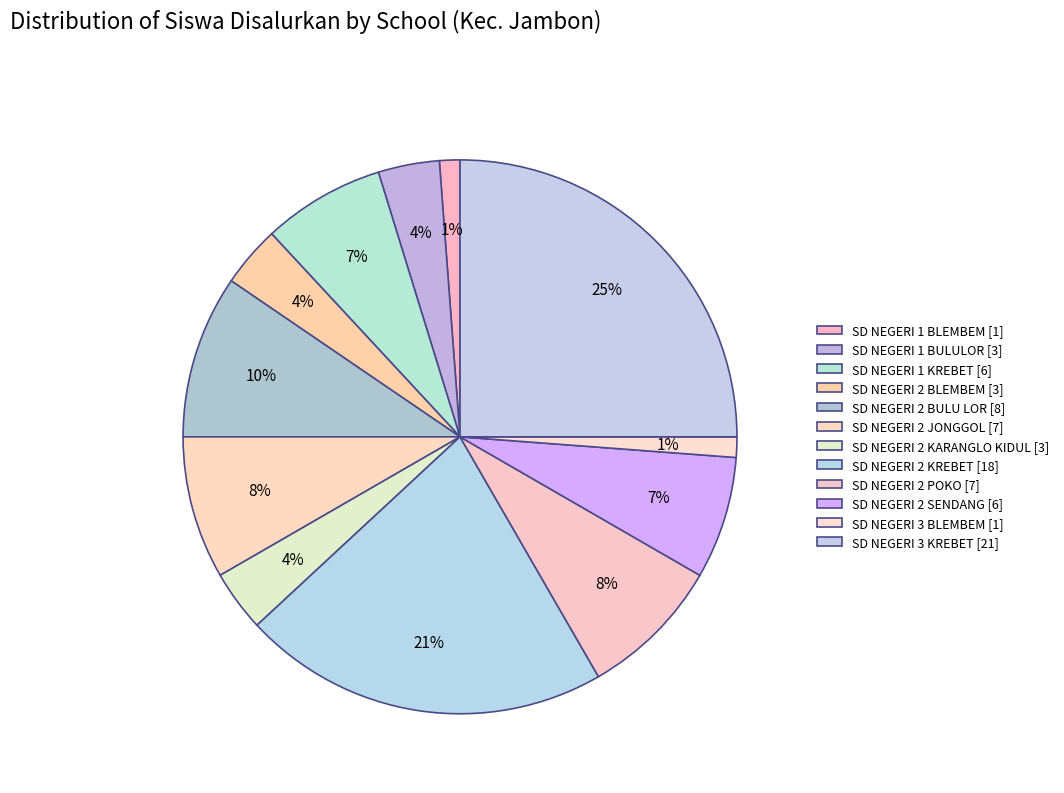

Count the number of slices in the pie.

12